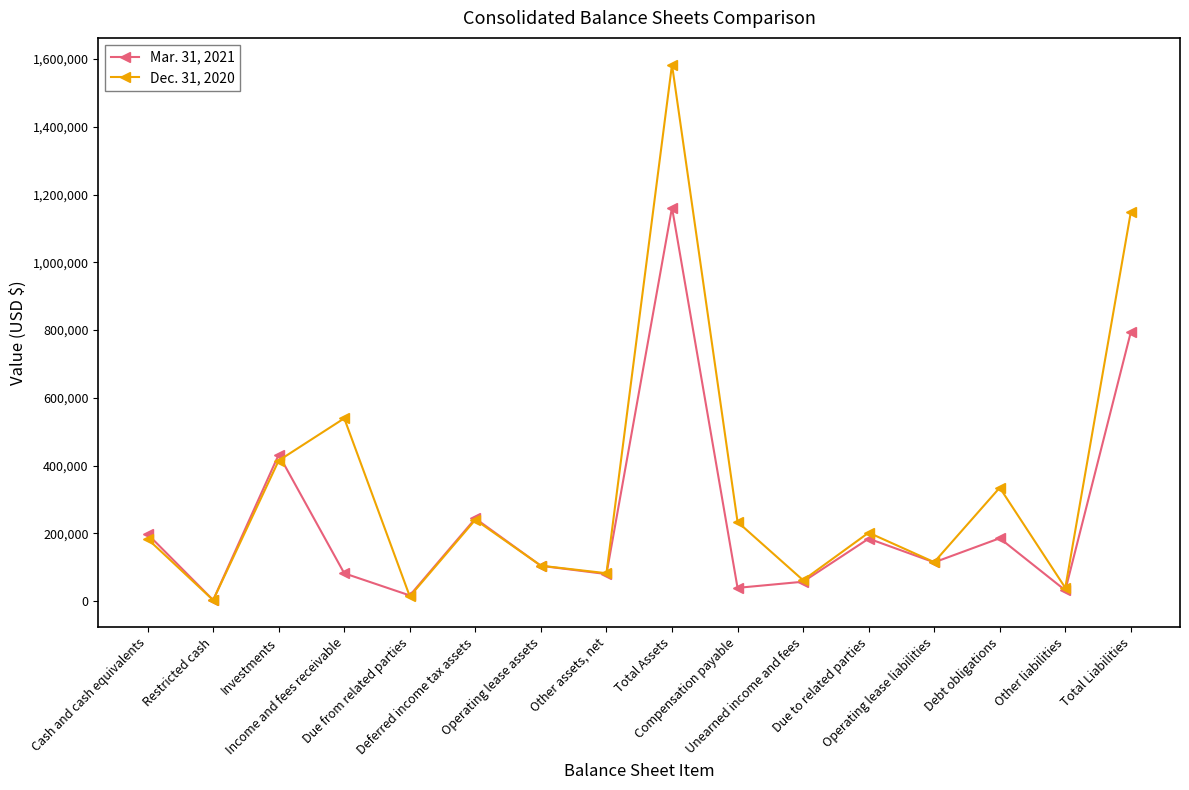

At which category is the sum across all series the highest?

Total Assets